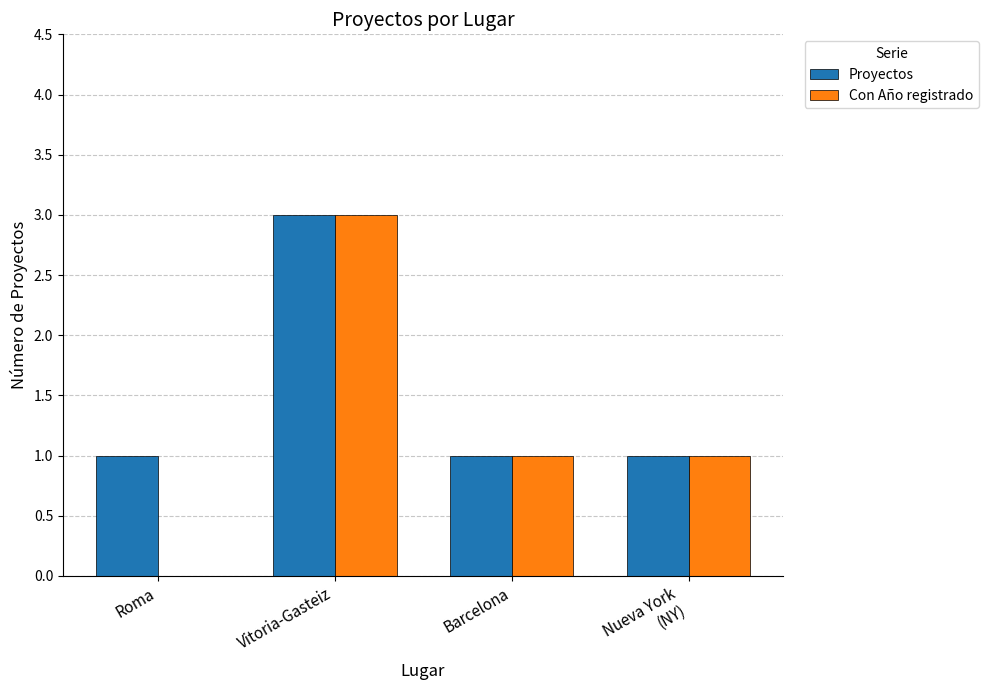

How many Proyectos values are between 1 and 3?

4